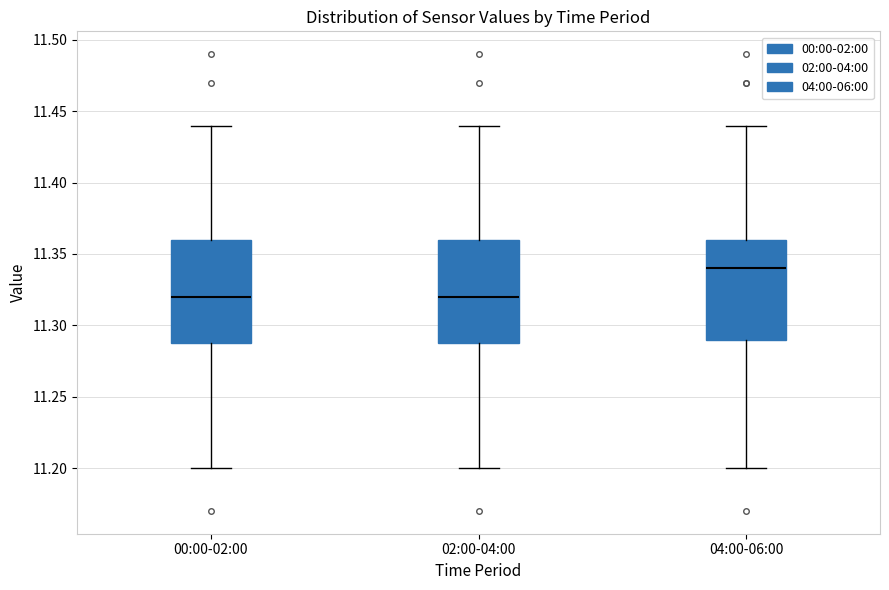

Reading left to right, read every box against the y-axis: the position of its median line, the range the box covers, and the ends of its whiskers. The values are not printed on the chart, so give them approximately, as read against the axis.

00:00-02:00: median 11.32, box 11.29 to 11.36, whiskers 11.20 to 11.44
02:00-04:00: median 11.32, box 11.29 to 11.36, whiskers 11.20 to 11.44
04:00-06:00: median 11.34, box 11.29 to 11.36, whiskers 11.20 to 11.44